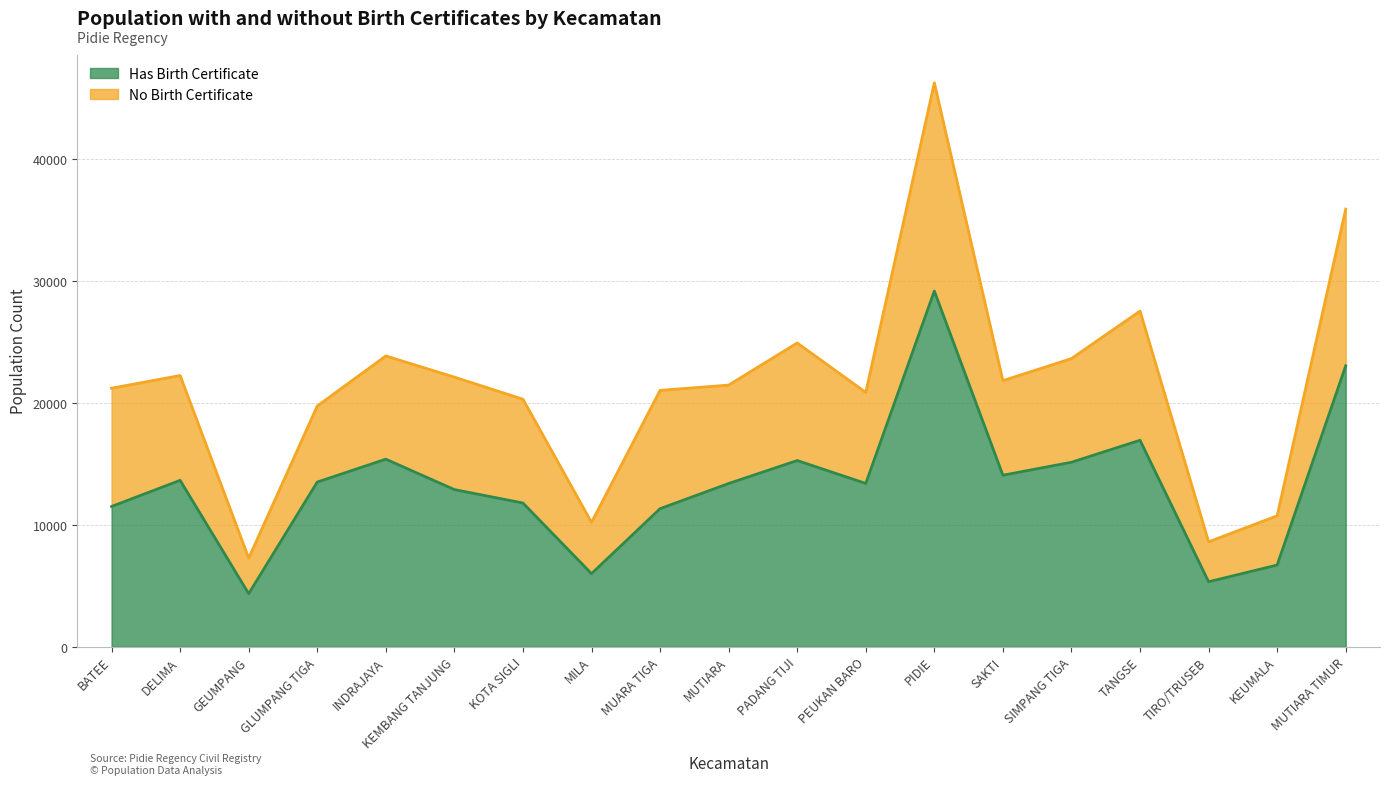

Which has a higher value, TANGSE or KOTA SIGLI?

TANGSE